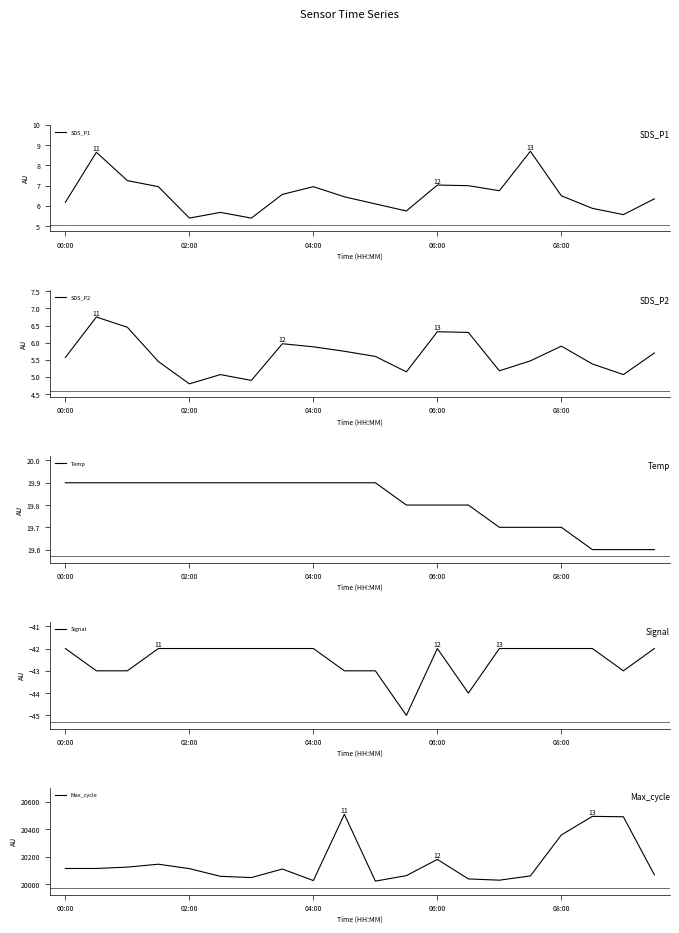

The Temp series shows 9.2 at 04:00. True or false?

False